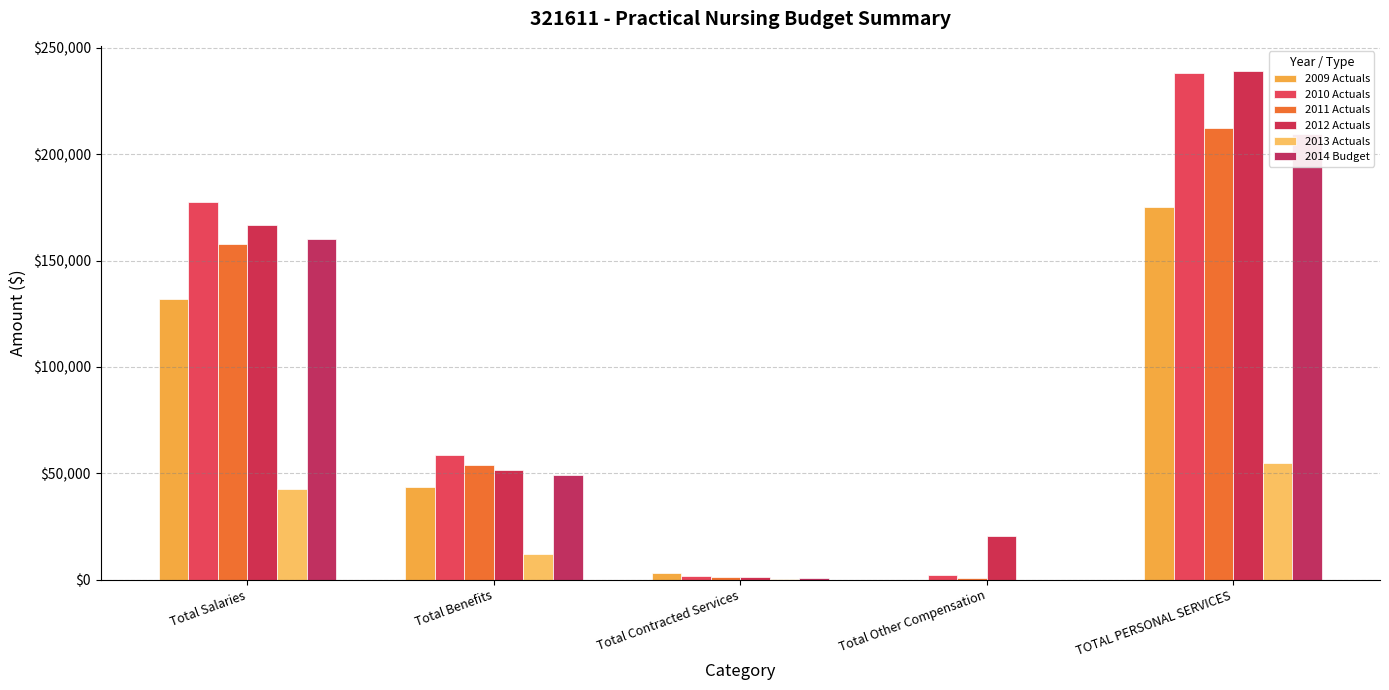

Reading right to left, list all the values displayed in this chart.

2009 Actuals: TOTAL PERSONAL SERVICES=175236.9	Total Other Compensation=0.0	Total Contracted Services=2911.7	Total Benefits=43314.4	Total Salaries=131922.5
2010 Actuals: TOTAL PERSONAL SERVICES=238353.7	Total Other Compensation=2321.3	Total Contracted Services=1759.9	Total Benefits=58529.1	Total Salaries=177503.3
2011 Actuals: TOTAL PERSONAL SERVICES=212468.7	Total Other Compensation=790.7	Total Contracted Services=1025.9	Total Benefits=53805.8	Total Salaries=157872.2
2012 Actuals: TOTAL PERSONAL SERVICES=239022.3	Total Other Compensation=20352.2	Total Contracted Services=1138.8	Total Benefits=51757.1	Total Salaries=166913.1
2013 Actuals: TOTAL PERSONAL SERVICES=54898.1	Total Other Compensation=0.0	Total Contracted Services=231.6	Total Benefits=12155.0	Total Salaries=42743.1
2014 Budget: TOTAL PERSONAL SERVICES=209439.0	Total Other Compensation=0.0	Total Contracted Services=600.0	Total Benefits=49200.0	Total Salaries=160239.0